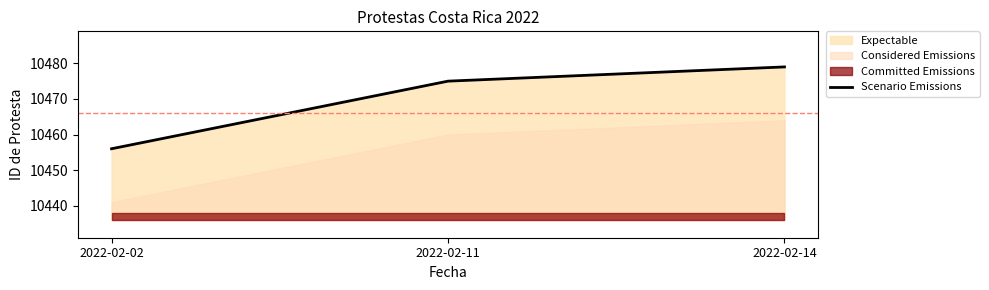

Approximately how many times larger is the value at 2022-02-11 compared to 2022-02-02?

1.0